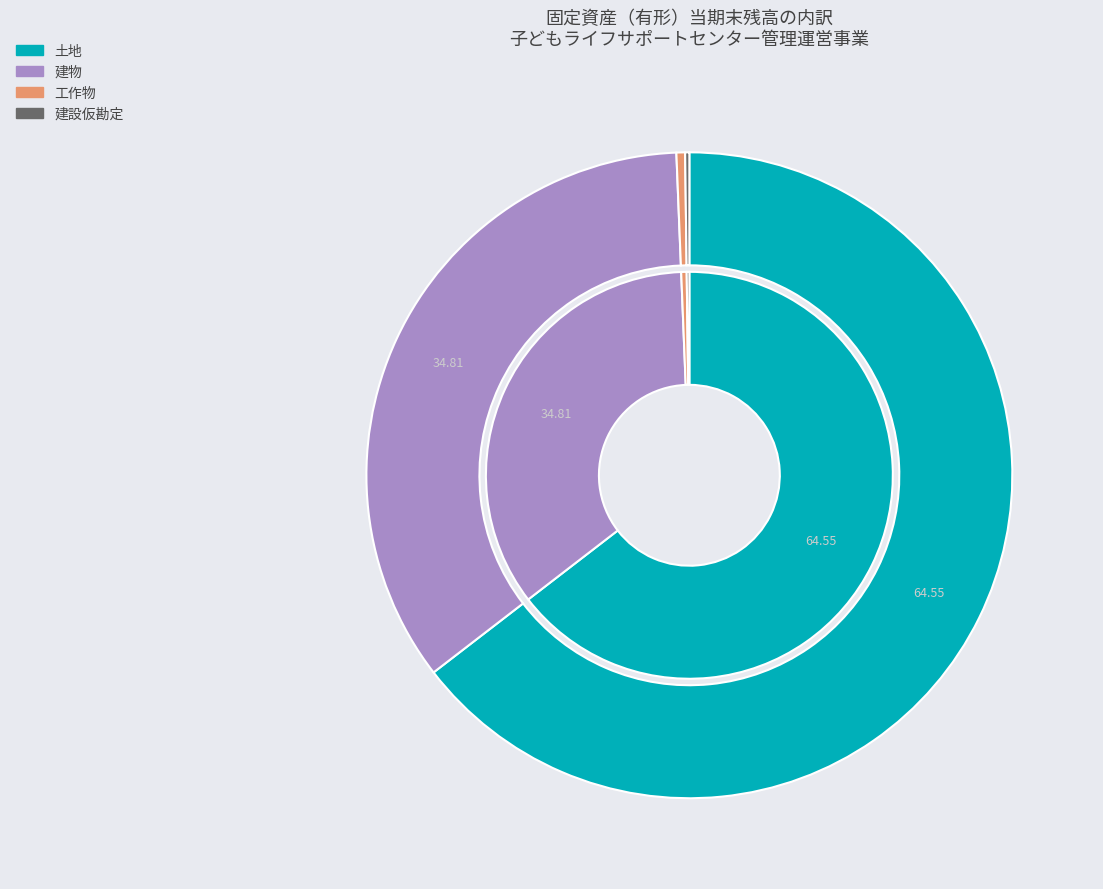

To the nearest percent, what portion does 土地 represent?

65%